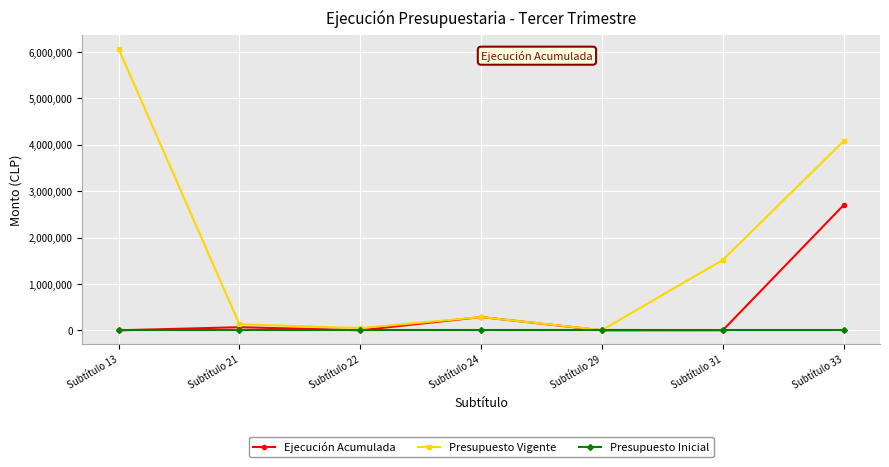

Where is Presupuesto Vigente nearest to the value 3036852?

Subtítulo 33